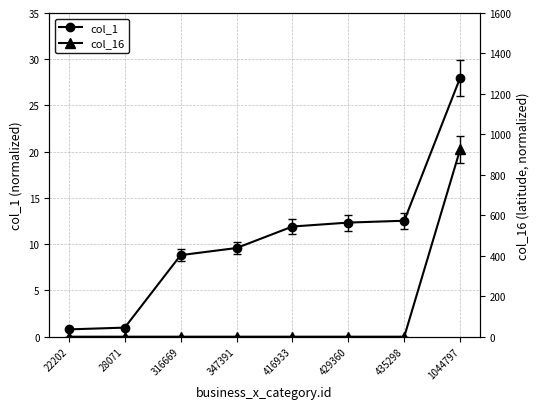

What is the average value of the col_1 series?

10.6